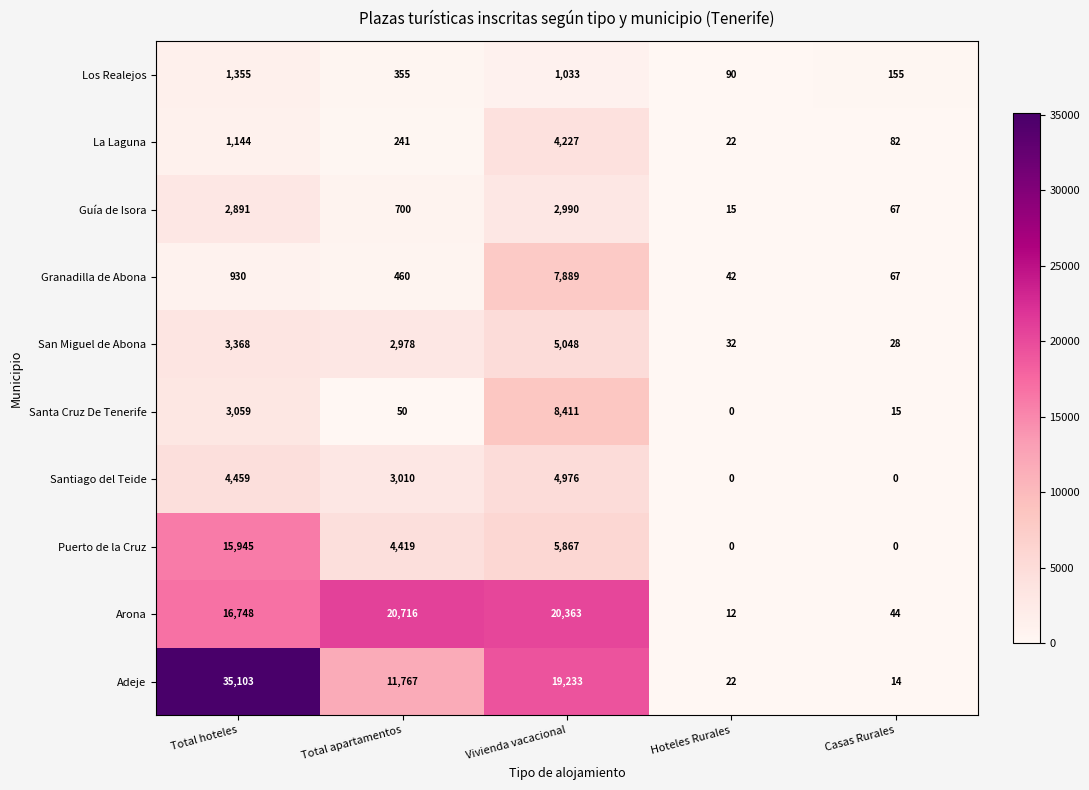

What is the approximate value of Los Realejos at Total hoteles, to the nearest 100?

1400